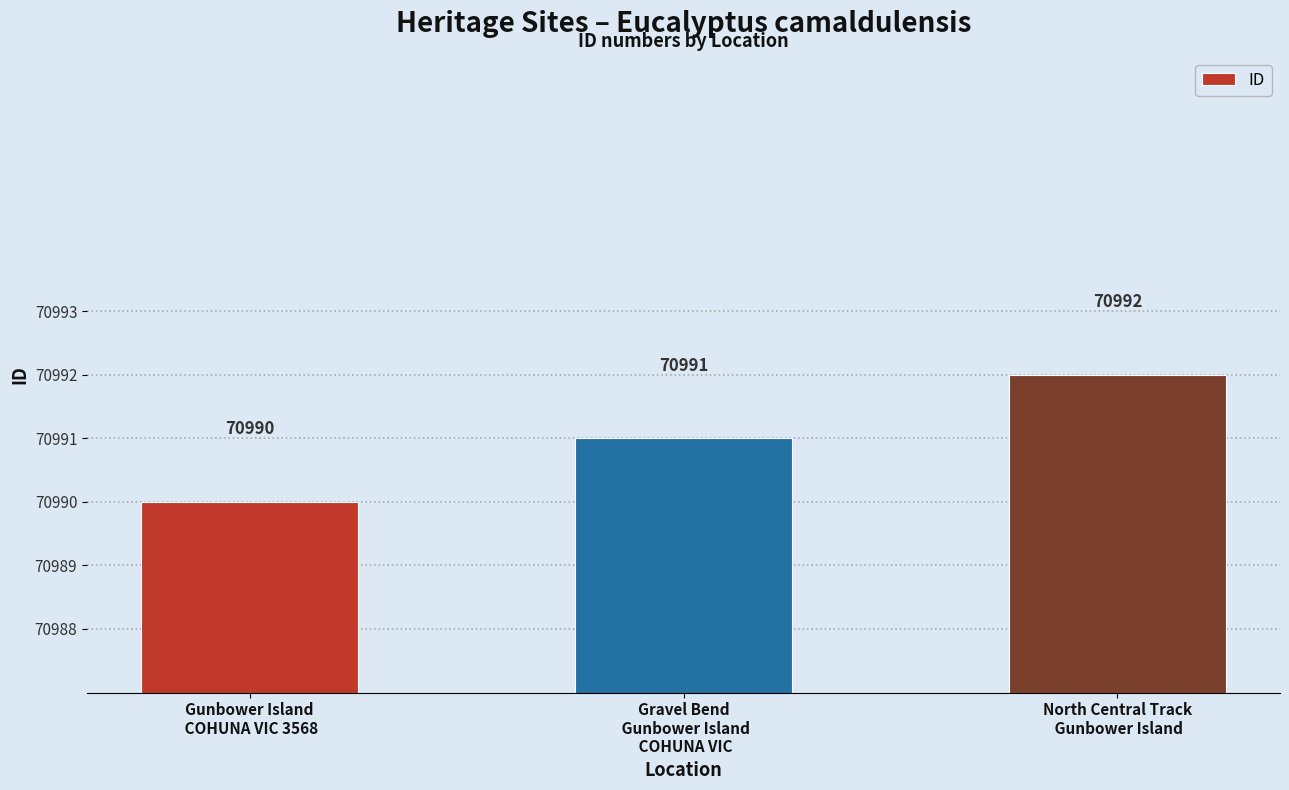

What is the label of the 3rd bar from the left?

North Central Track
 Gunbower Island